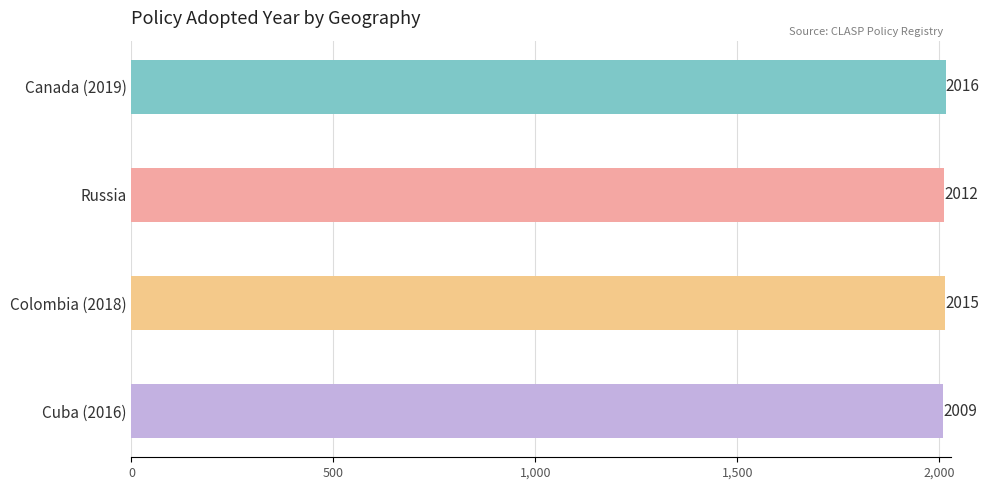

What position from the bottom is Cuba (2016)?

1